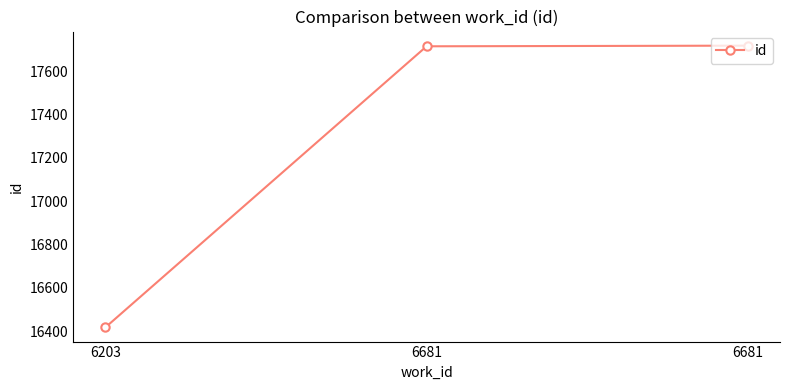

Rank the categories by value from lowest to highest.

6203, 6681, 6681